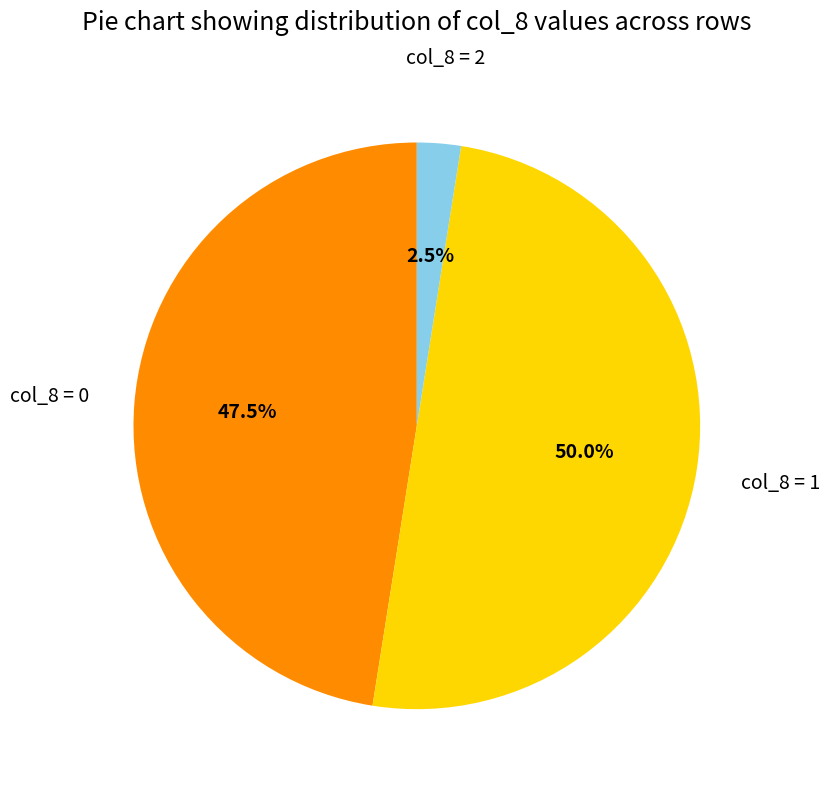

Rank the categories by value from highest to lowest.

col_8 = 1, col_8 = 0, col_8 = 2